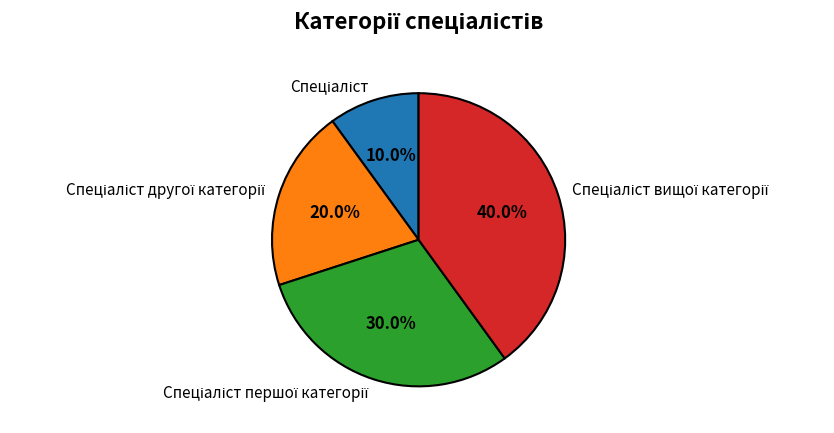

Is there a majority slice in this chart?

No